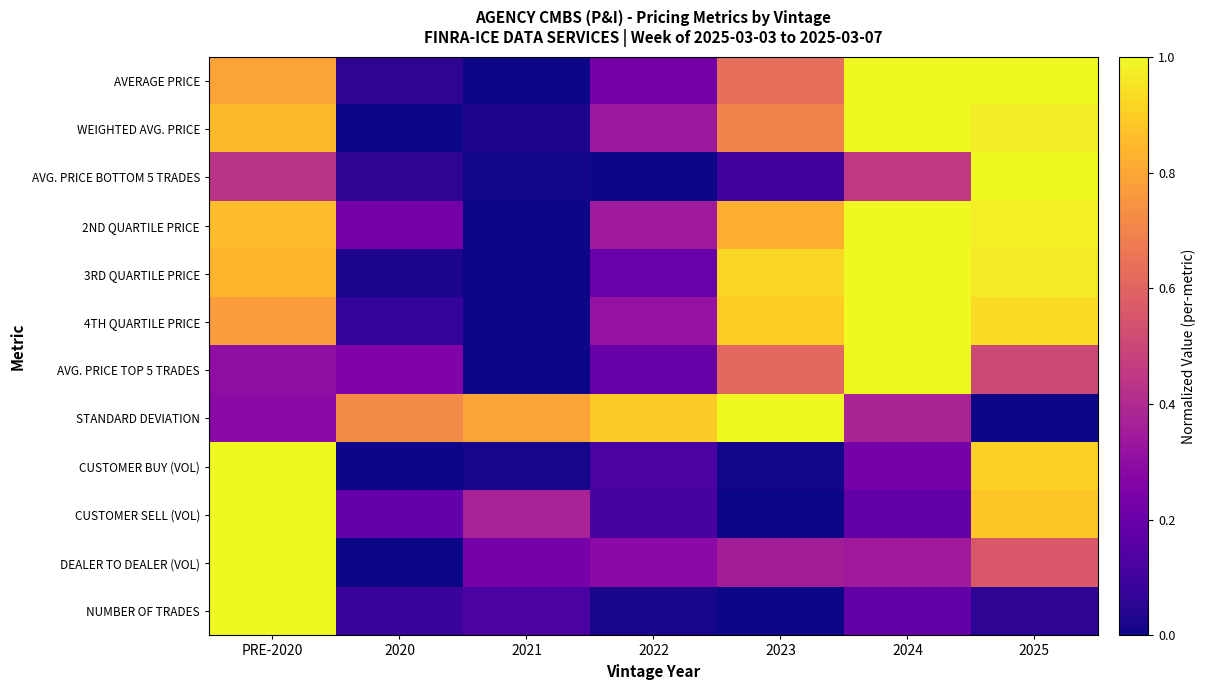

Reading right to left, transcribe all the data shown in this chart.

AVERAGE PRICE: 2025=1.0	2024=1.0	2023=0.6	2022=0.2	2021=0.0	2020=0.1	PRE-2020=0.8
WEIGHTED AVG. PRICE: 2025=1.0	2024=1.0	2023=0.7	2022=0.3	2021=0.0	2020=0.0	PRE-2020=0.8
AVG. PRICE BOTTOM 5 TRADES: 2025=1.0	2024=0.5	2023=0.1	2022=0.0	2021=0.0	2020=0.1	PRE-2020=0.4
2ND QUARTILE PRICE: 2025=1.0	2024=1.0	2023=0.8	2022=0.3	2021=0.0	2020=0.2	PRE-2020=0.9
3RD QUARTILE PRICE: 2025=1.0	2024=1.0	2023=0.9	2022=0.2	2021=0.0	2020=0.0	PRE-2020=0.8
4TH QUARTILE PRICE: 2025=0.9	2024=1.0	2023=0.9	2022=0.3	2021=0.0	2020=0.1	PRE-2020=0.8
AVG. PRICE TOP 5 TRADES: 2025=0.5	2024=1.0	2023=0.6	2022=0.2	2021=0.0	2020=0.3	PRE-2020=0.3
STANDARD DEVIATION: 2025=0.0	2024=0.4	2023=1.0	2022=0.9	2021=0.8	2020=0.7	PRE-2020=0.3
CUSTOMER BUY (VOL): 2025=0.9	2024=0.2	2023=0.0	2022=0.1	2021=0.0	2020=0.0	PRE-2020=1.0
CUSTOMER SELL (VOL): 2025=0.9	2024=0.2	2023=0.0	2022=0.1	2021=0.4	2020=0.2	PRE-2020=1.0
DEALER TO DEALER (VOL): 2025=0.6	2024=0.3	2023=0.4	2022=0.3	2021=0.2	2020=0.0	PRE-2020=1.0
NUMBER OF TRADES: 2025=0.1	2024=0.2	2023=0.0	2022=0.0	2021=0.1	2020=0.1	PRE-2020=1.0